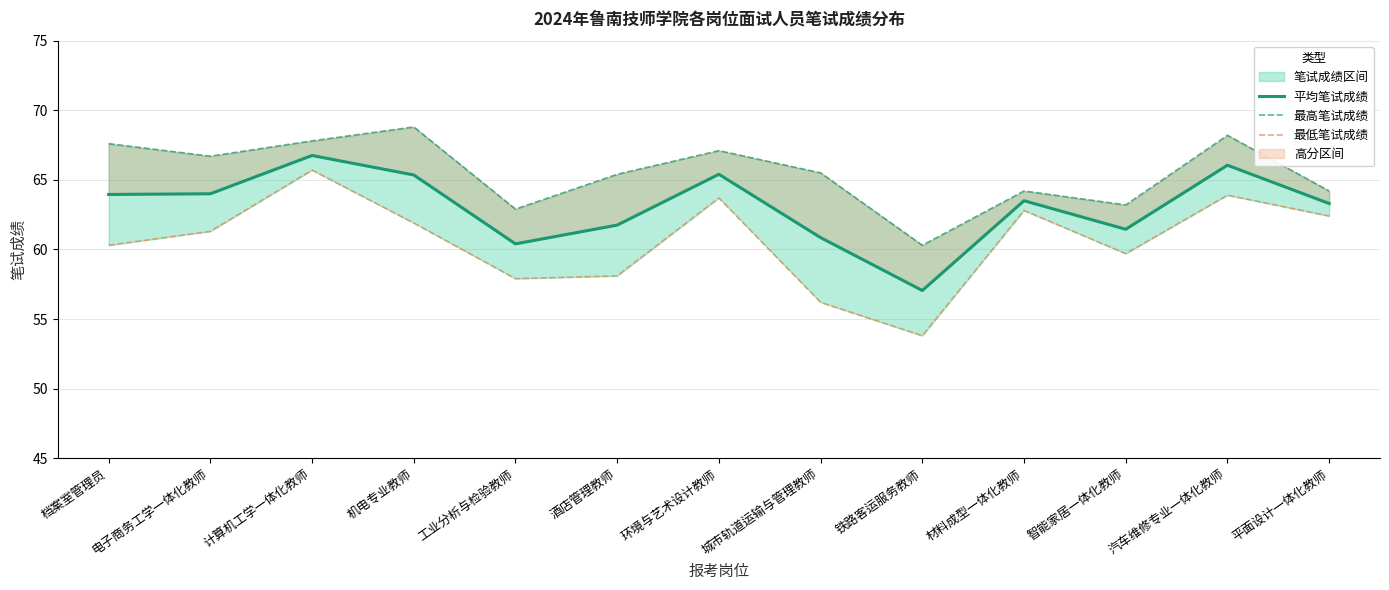

Reading left to right, extract all data points from this chart.

平均笔试成绩: 档案室管理员=63.9	电子商务工学一体化教师=64.0	计算机工学一体化教师=66.8	机电专业教师=65.3	工业分析与检验教师=60.4	酒店管理教师=61.8	环境与艺术设计教师=65.4	城市轨道运输与管理教师=60.9	铁路客运服务教师=57.0	材料成型一体化教师=63.5	智能家居一体化教师=61.5	汽车维修专业一体化教师=66.0	平面设计一体化教师=63.3
最高笔试成绩: 档案室管理员=67.6	电子商务工学一体化教师=66.7	计算机工学一体化教师=67.8	机电专业教师=68.8	工业分析与检验教师=62.9	酒店管理教师=65.4	环境与艺术设计教师=67.1	城市轨道运输与管理教师=65.5	铁路客运服务教师=60.3	材料成型一体化教师=64.2	智能家居一体化教师=63.2	汽车维修专业一体化教师=68.2	平面设计一体化教师=64.2
最低笔试成绩: 档案室管理员=60.3	电子商务工学一体化教师=61.3	计算机工学一体化教师=65.7	机电专业教师=61.9	工业分析与检验教师=57.9	酒店管理教师=58.1	环境与艺术设计教师=63.7	城市轨道运输与管理教师=56.2	铁路客运服务教师=53.8	材料成型一体化教师=62.8	智能家居一体化教师=59.7	汽车维修专业一体化教师=63.9	平面设计一体化教师=62.4